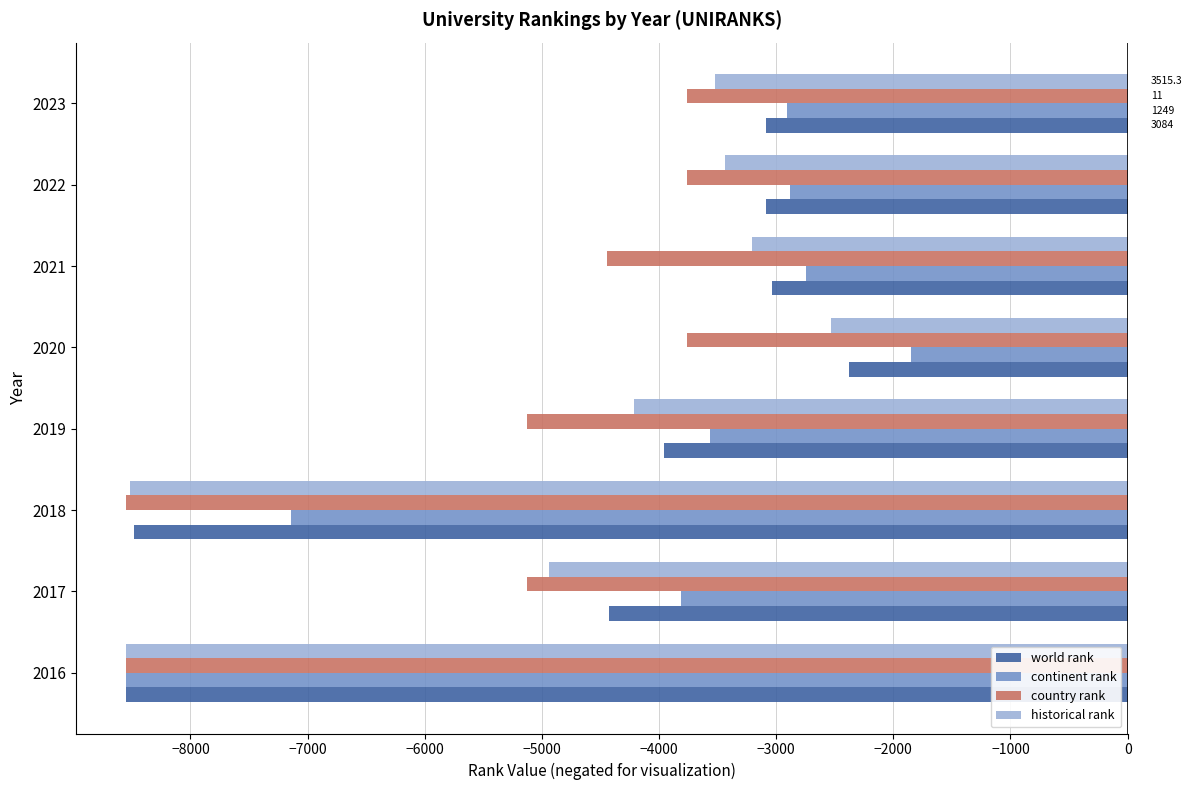

Count the number of categories in the chart.

8